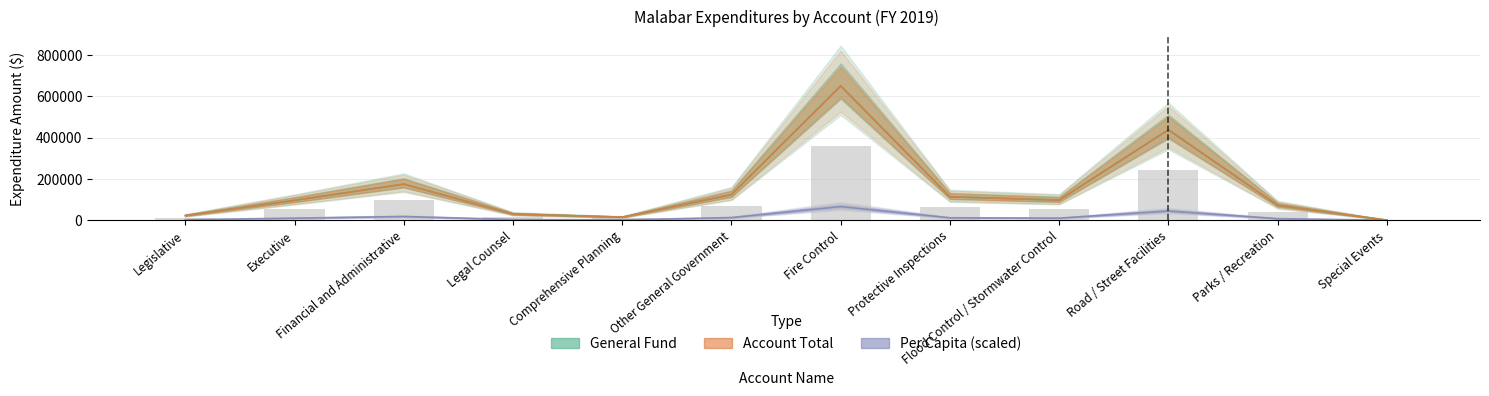

What position from the left is Other General Government?

6